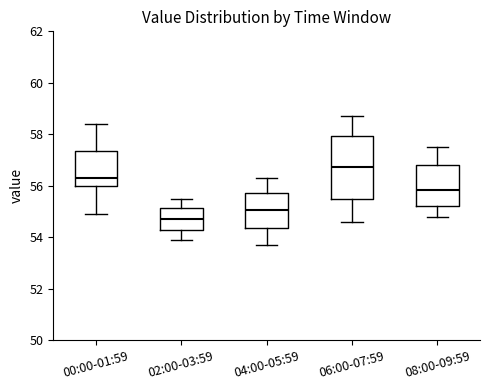

Reading left to right, read every box against the y-axis: the position of its median line, the range the box covers, and the ends of its whiskers. The values are not printed on the chart, so give them approximately, as read against the axis.

00:00-01:59: median 56.4, box 56.0 to 57.4, whiskers 55.0 to 58.4
02:00-03:59: median 54.8, box 54.2 to 55.2, whiskers 54.0 to 55.6
04:00-05:59: median 55.0, box 54.4 to 55.8, whiskers 53.8 to 56.4
06:00-07:59: median 56.8, box 55.4 to 58.0, whiskers 54.6 to 58.8
08:00-09:59: median 55.8, box 55.2 to 56.8, whiskers 54.8 to 57.6